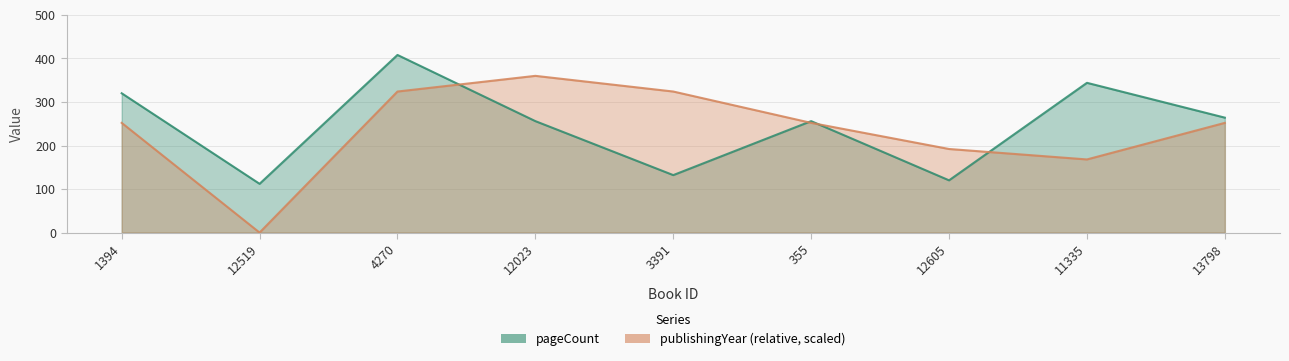

True or false: publishingYear has a value of 84 at 1394.

False